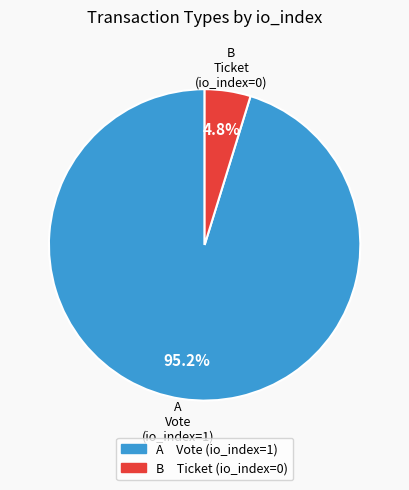

To the nearest percent, what is the combined percentage of Ticket and Vote?

100%